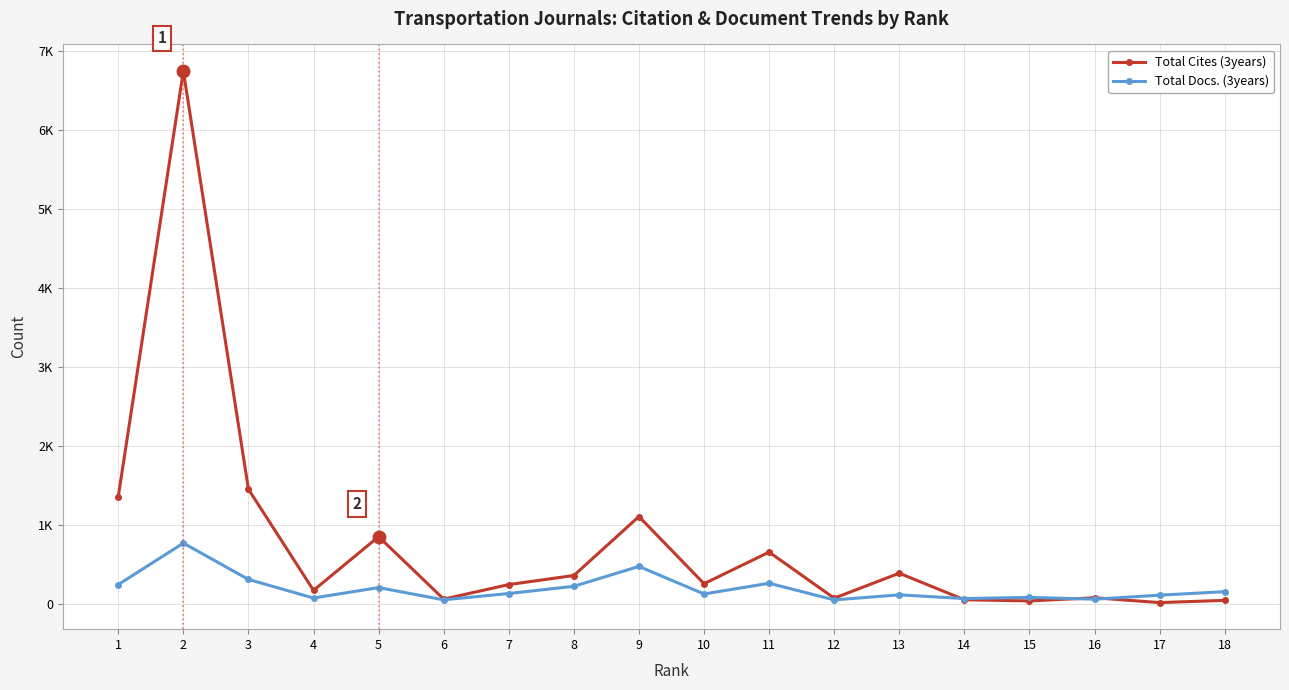

Does the chart have visible grid lines?

Yes